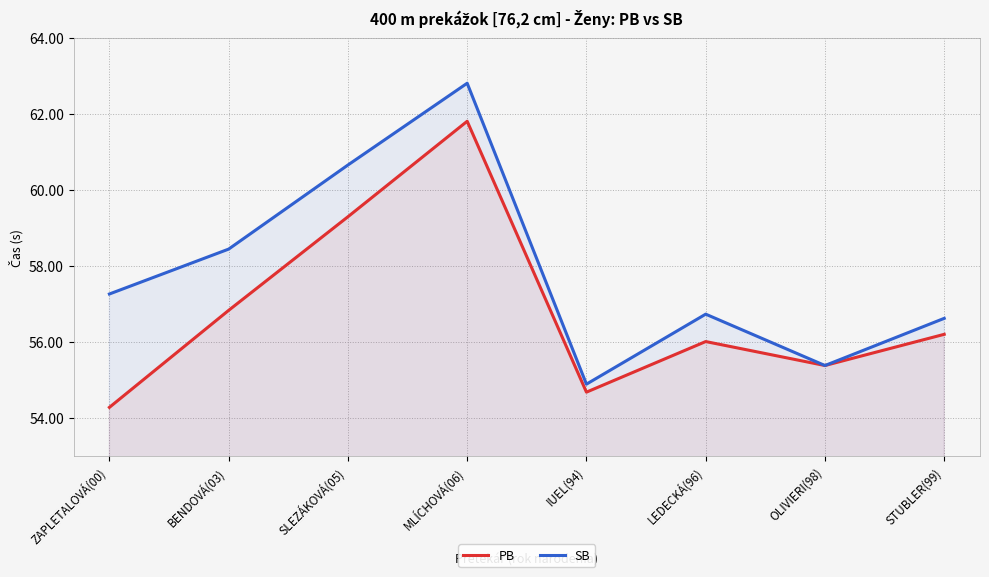

Which series changed the most between BENDOVÁ(03) and MLÍCHOVÁ(06)?

PB